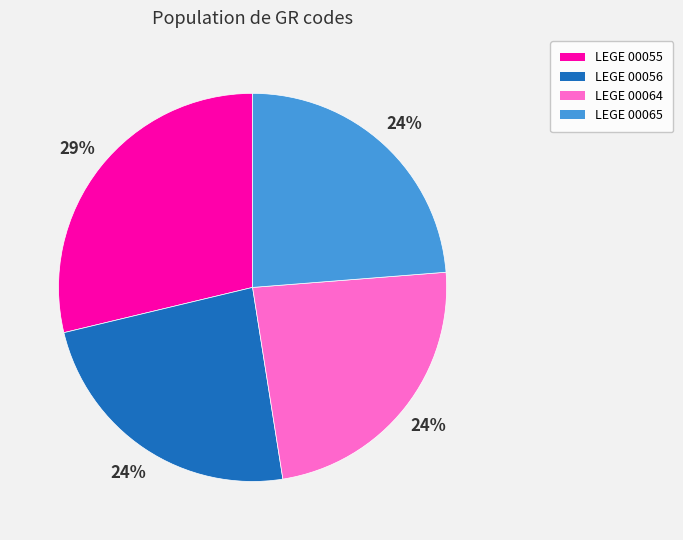

To the nearest percent, what is the combined percentage of LEGE 00064 and LEGE 00055?

52%